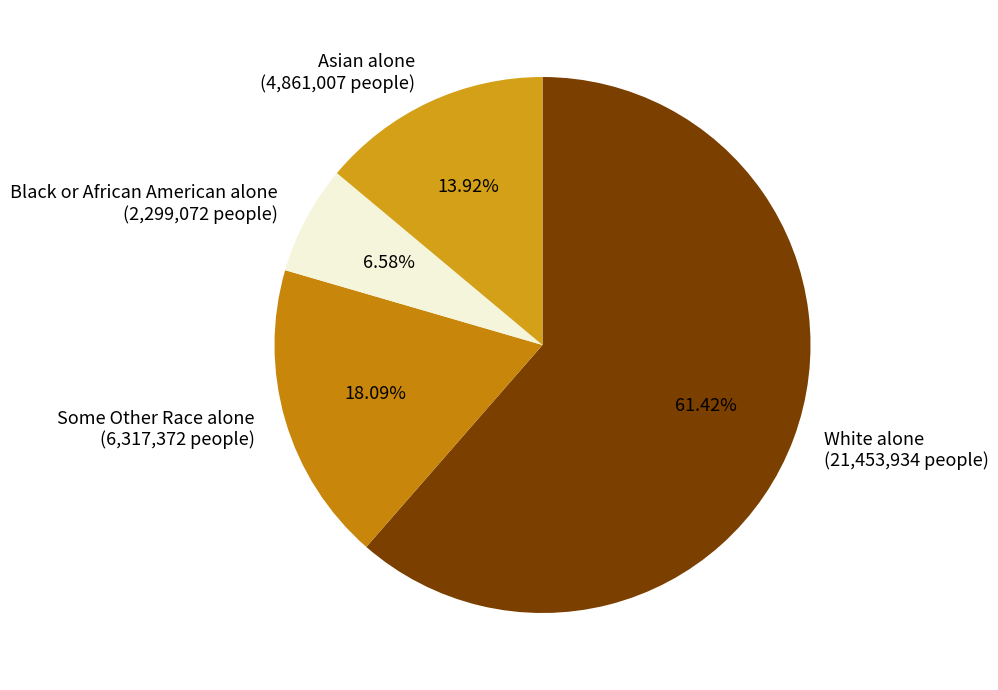

To the nearest percent, what portion does Some Other Race alone represent?

18%